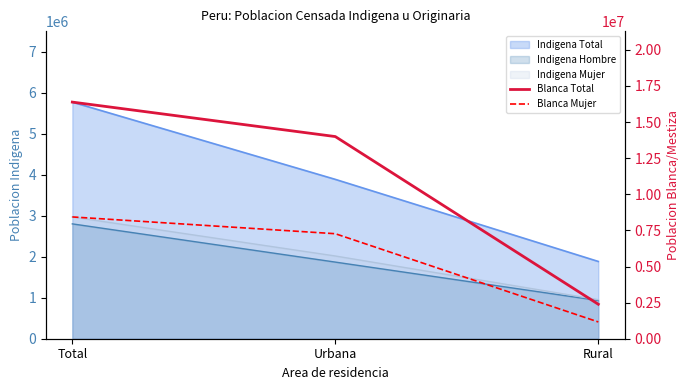

The value of Blanca Mujer at Urbana is 7269767. True or false?

True